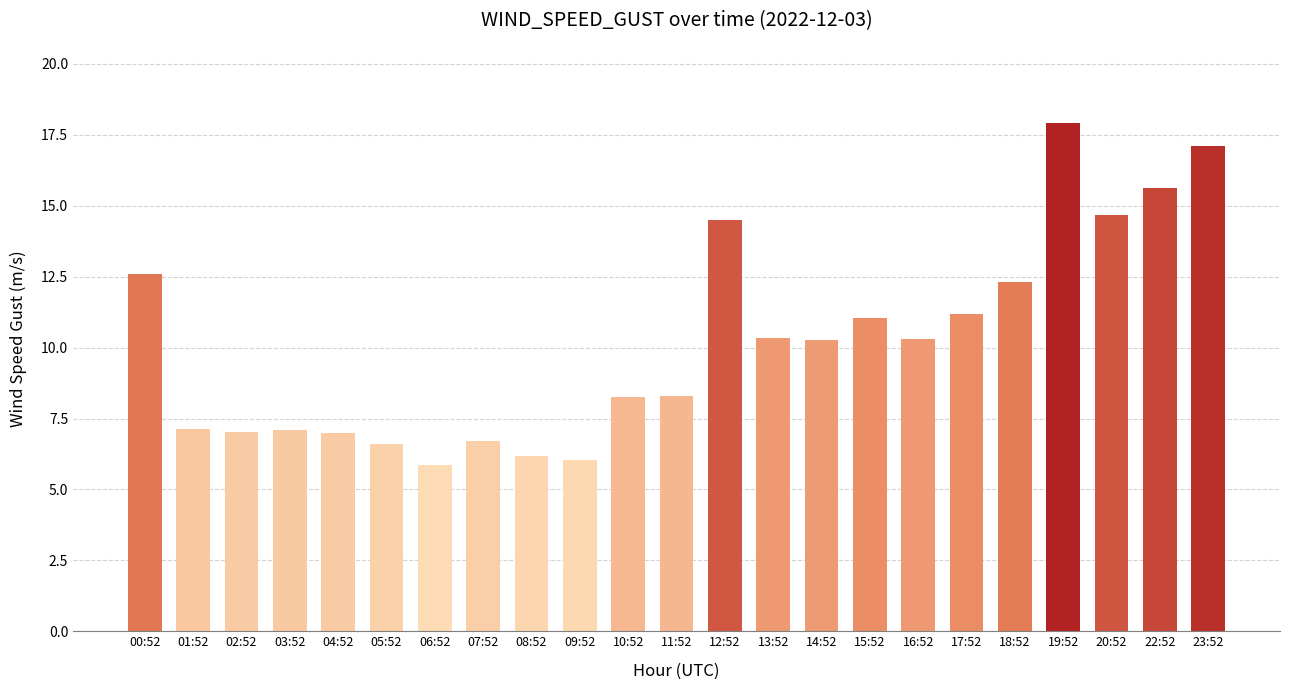

What is the difference between the maximum and second lowest values?

11.9